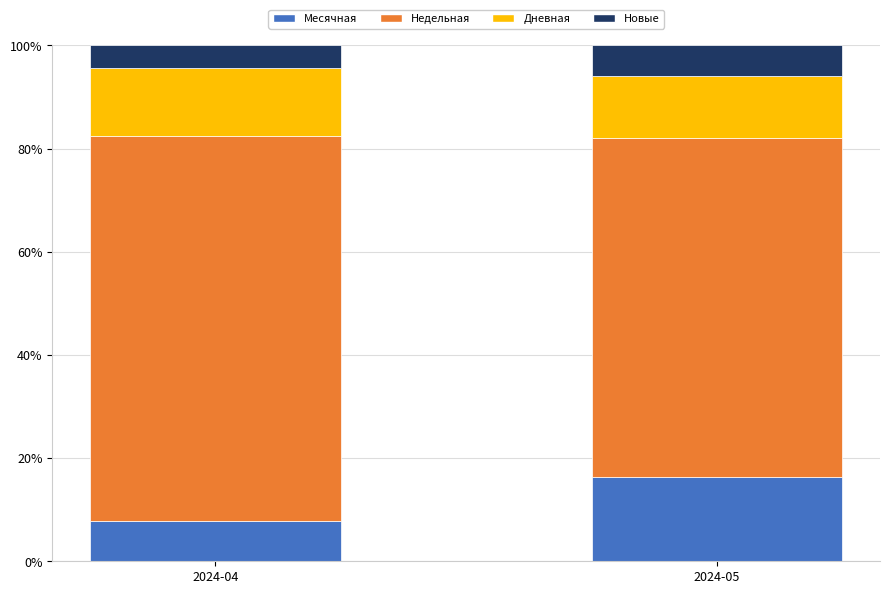

What is the maximum value for Месячная?

16.3